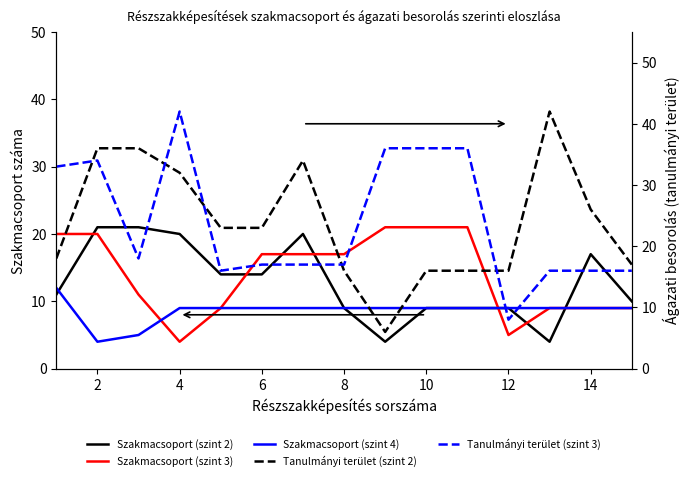

The value of Szakmacsoport (szint 2) at 10 is 5. True or false?

False